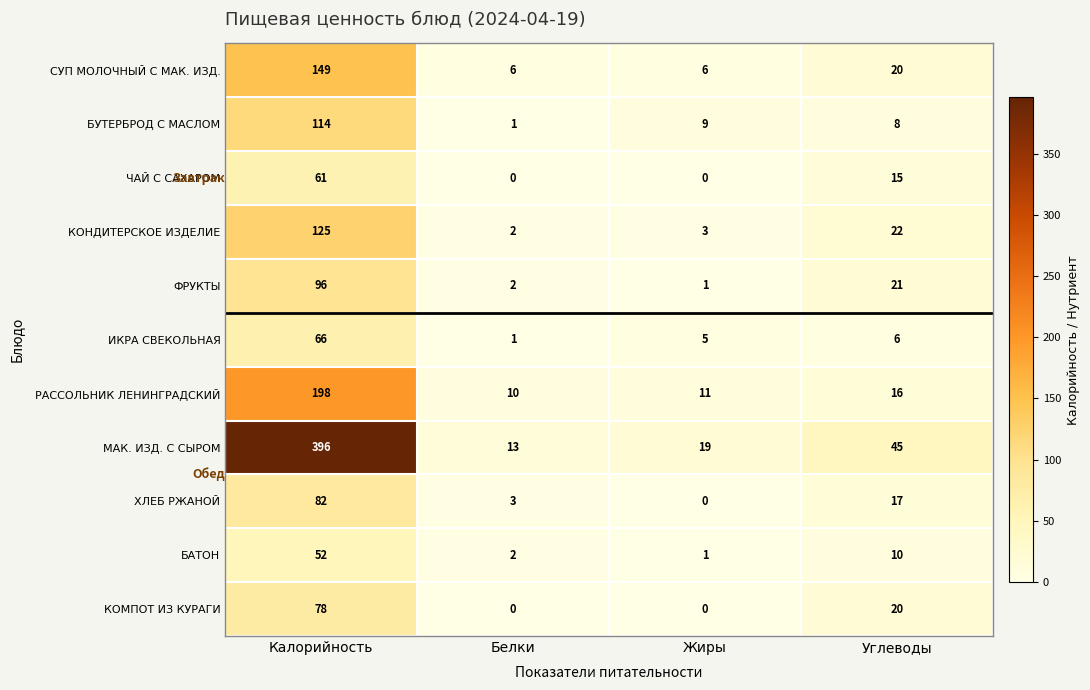

Which series has the largest range (max minus min)?

МАК. ИЗД. С СЫРОМ